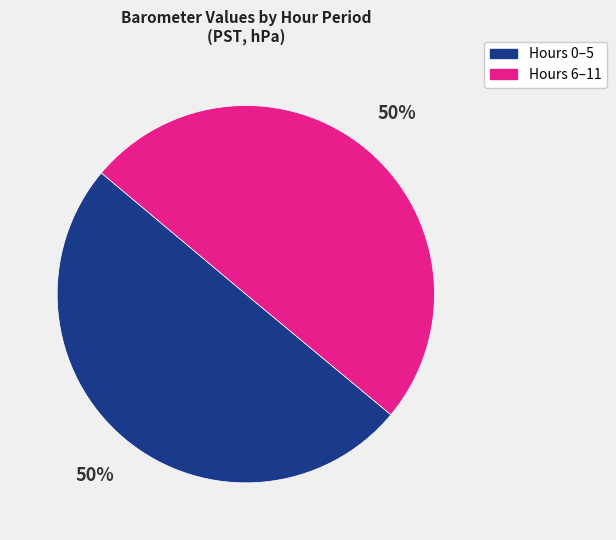

The Hours 6–11 slice represents 36% of the pie. True or false?

False